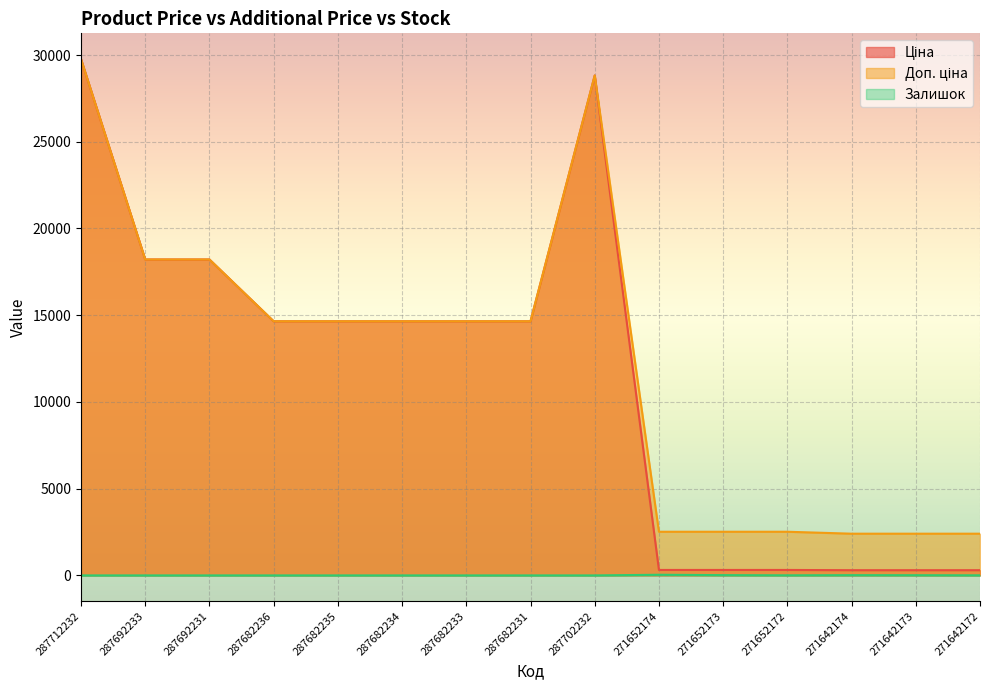

Which category has the lowest value across all series?

287712232